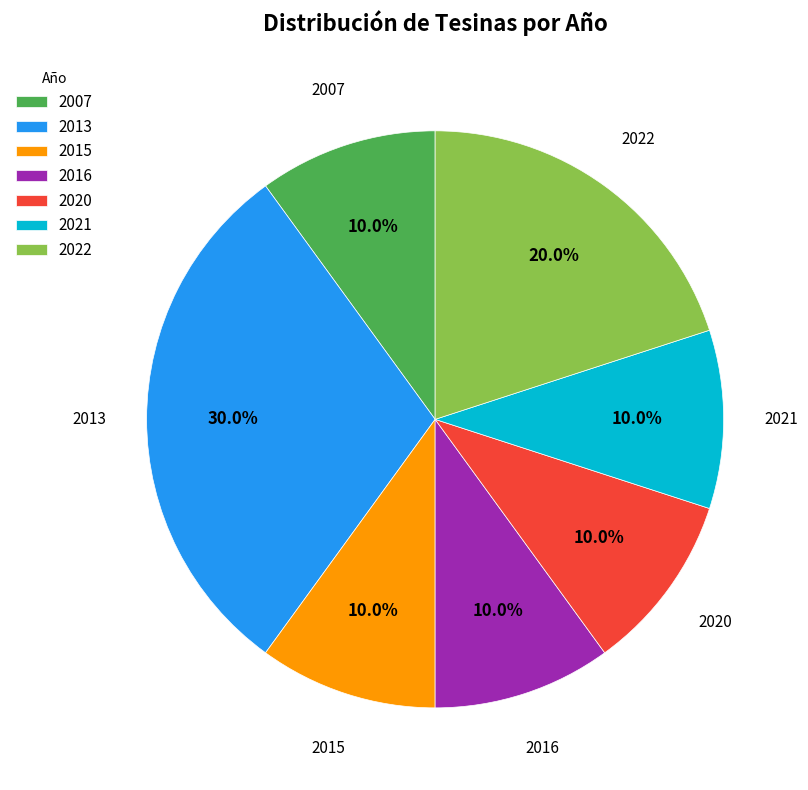

Approximately how many times larger is the value at 2013 compared to 2007?

3.0